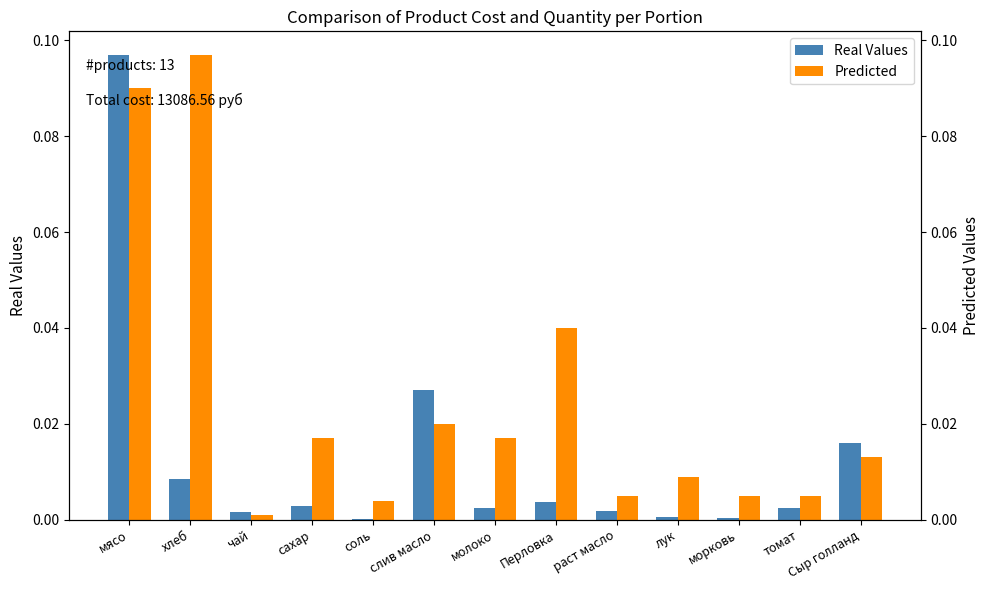

What is the difference between the maximum and minimum values in the Real Values series?

0.1